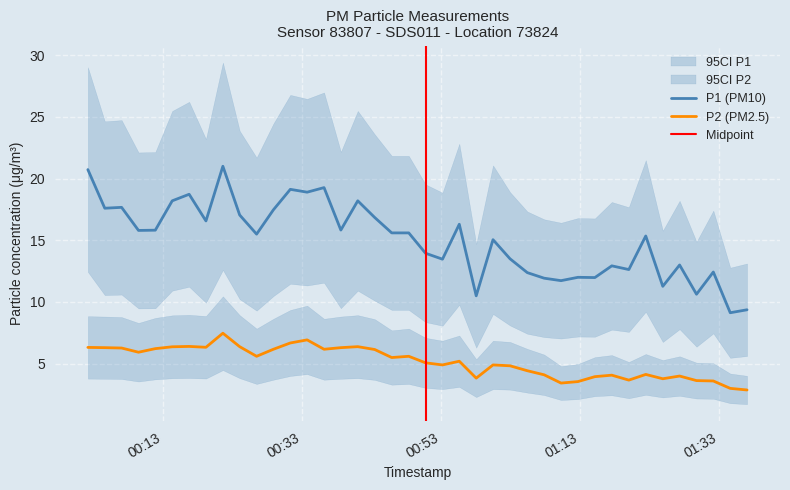

Is this an area chart (filled region under the line)?

No